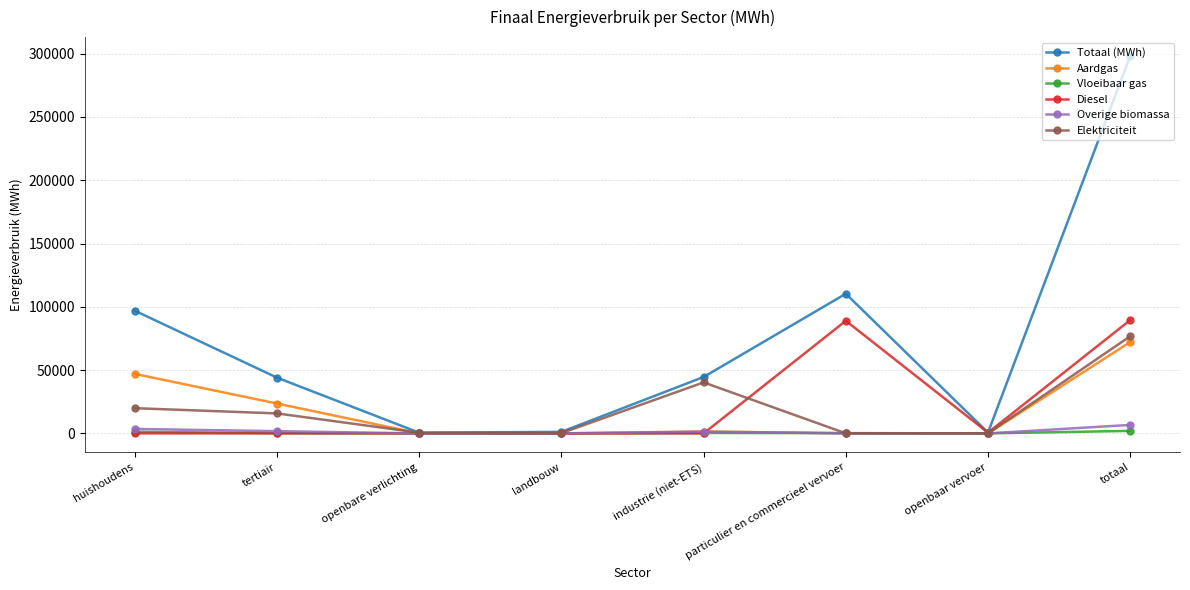

What are all the series names shown in the legend?

Totaal (MWh), Aardgas, Vloeibaar gas, Diesel, Overige biomassa, Elektriciteit